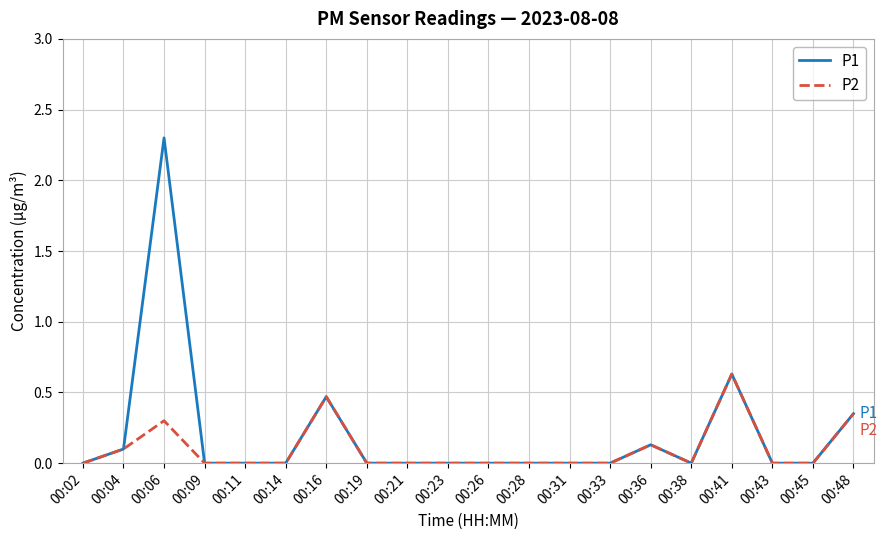

Is the value of P1 at 00:04 greater than the value of P2 at 00:33?

Yes